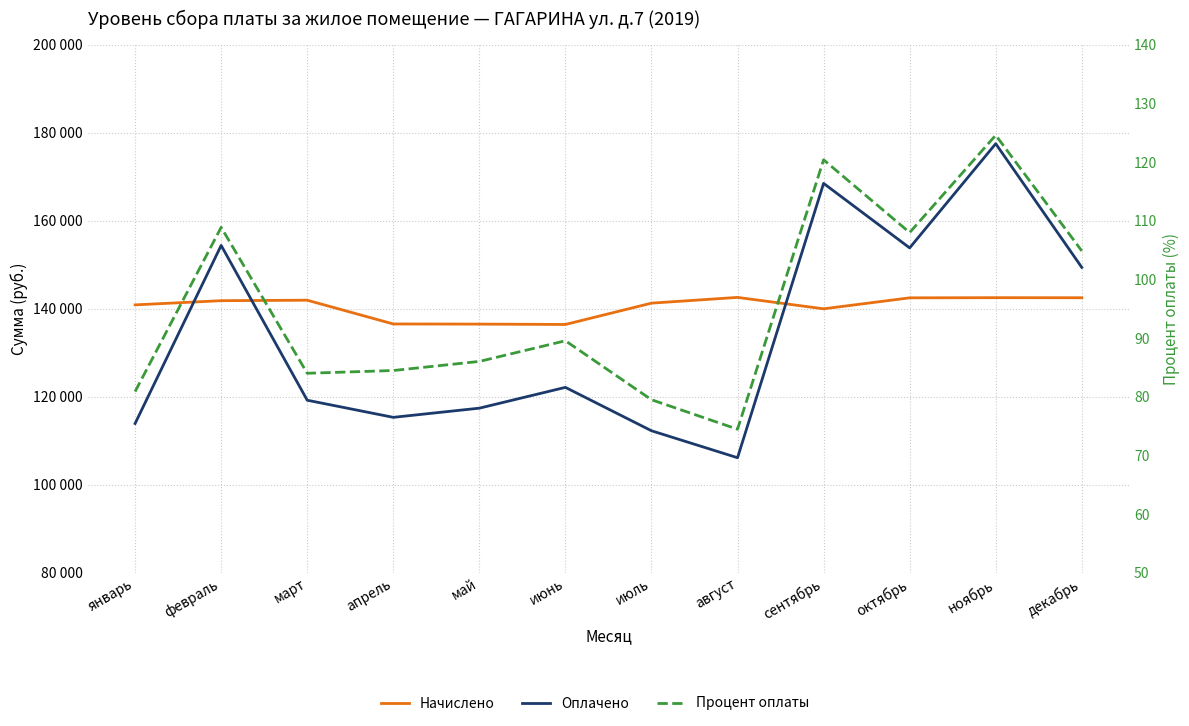

The Начислено series shows 140851.5 at январь. True or false?

True